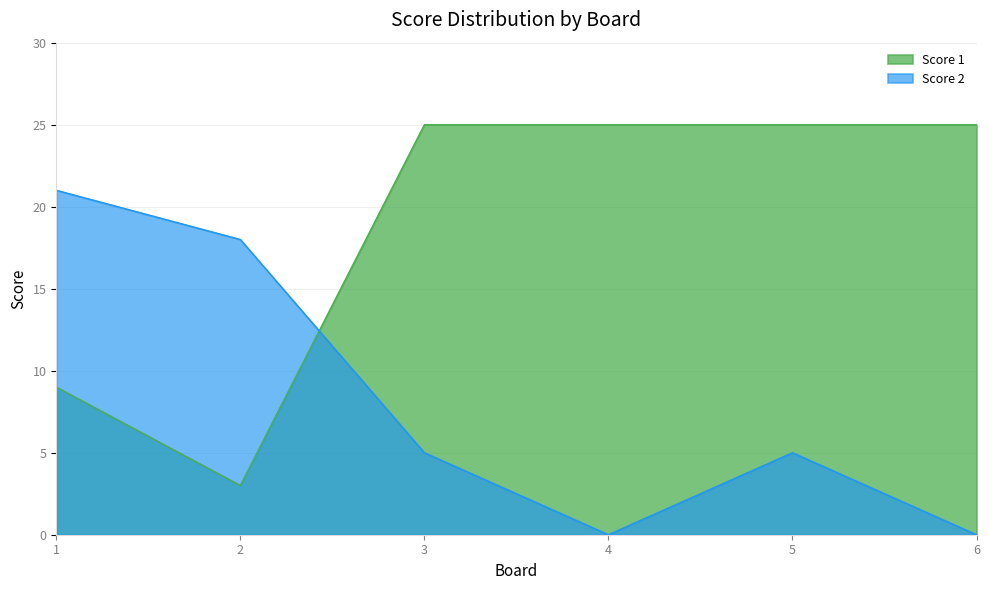

How many interior local valleys does the Score 2 series have?

1